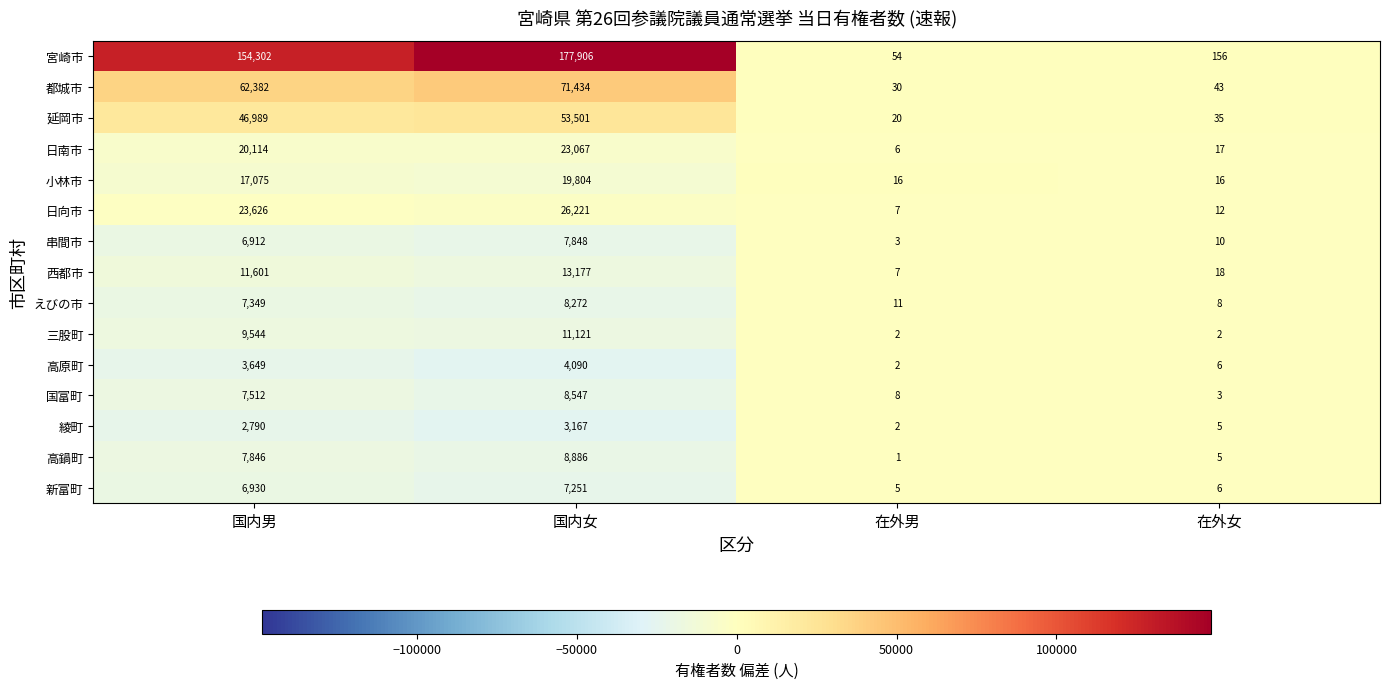

List the series in order of their peak value, highest first.

宮崎市, 都城市, 延岡市, 日向市, 日南市, 小林市, 西都市, 三股町, 高鍋町, 国富町, えびの市, 串間市, 新富町, 高原町, 綾町